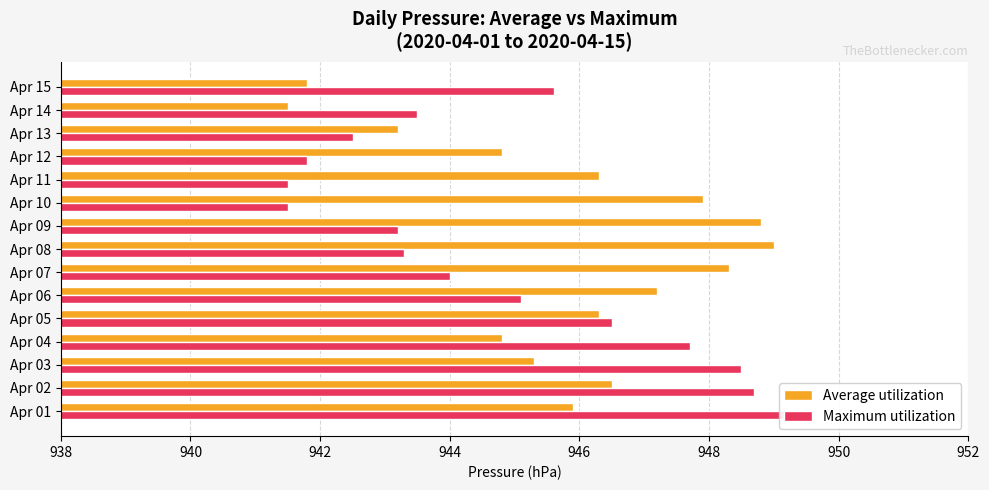

What is the value of the Average utilization bar at the 3rd from the left?

945.3